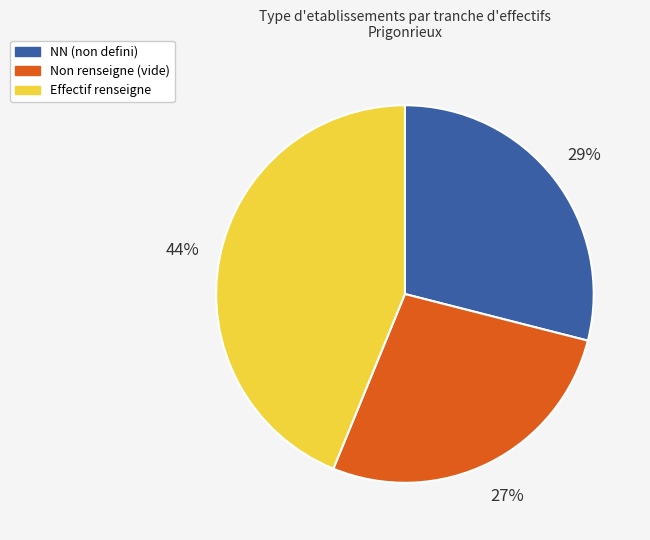

What is the ratio of the value at Effectif renseigne to the value at NN (non defini)?

1.5